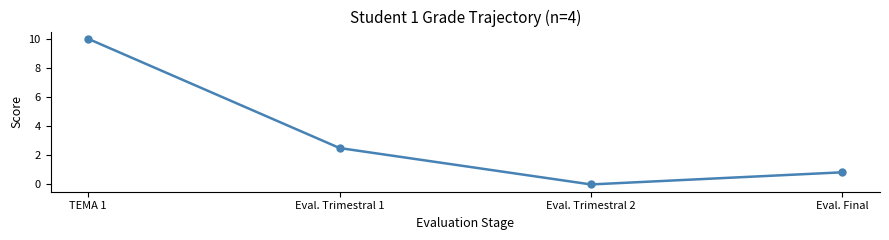

What is the change in value from Eval. Trimestral 1 to Eval. Final?

-1.7